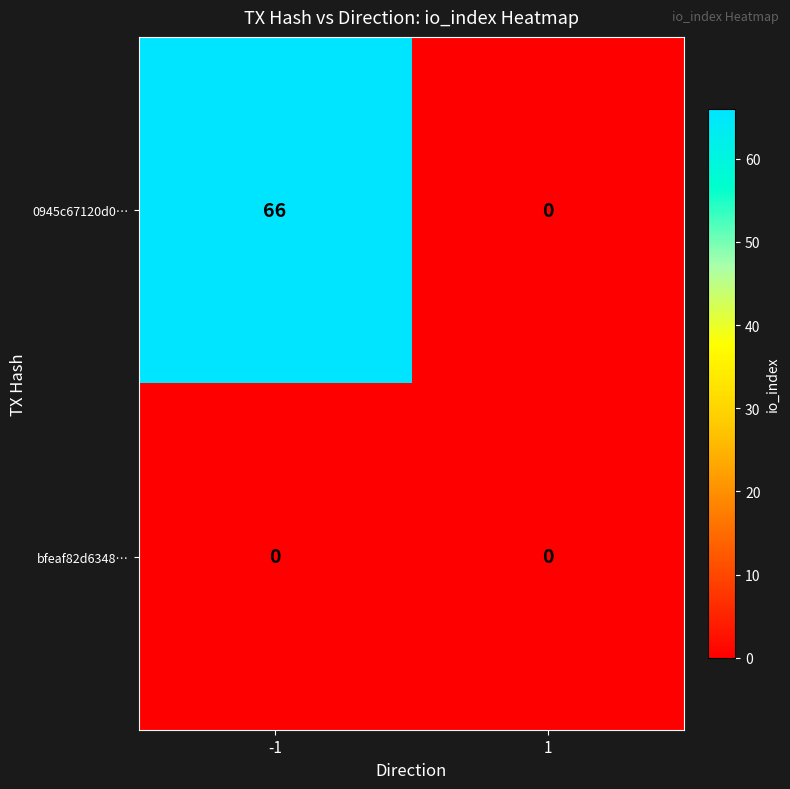

Rank the series by their maximum value, from lowest to highest.

bfeaf82d6348…, 0945c67120d0…